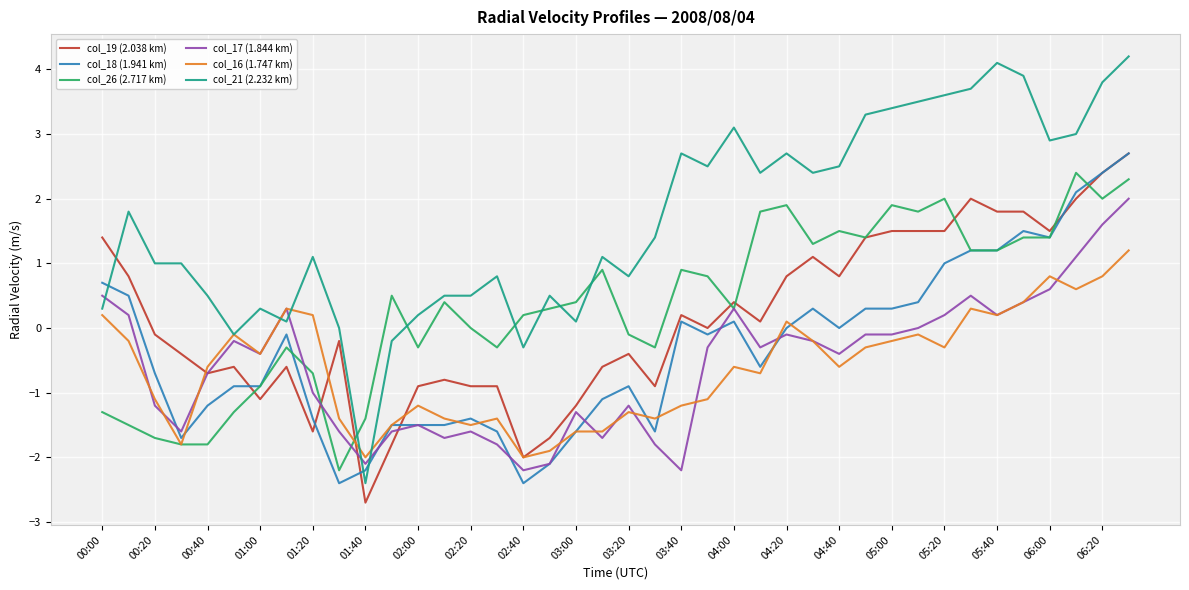

Which series has the largest range (max minus min)?

col_21 (2.232 km)